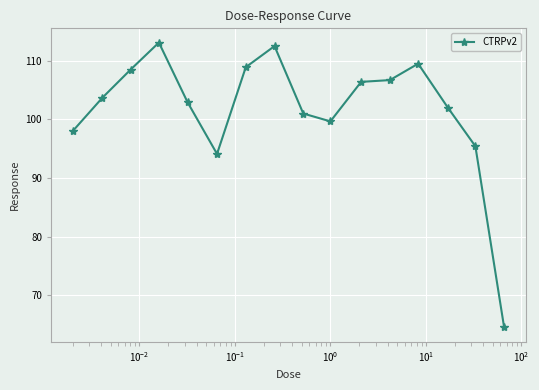

What is the greatest value displayed?

113.1